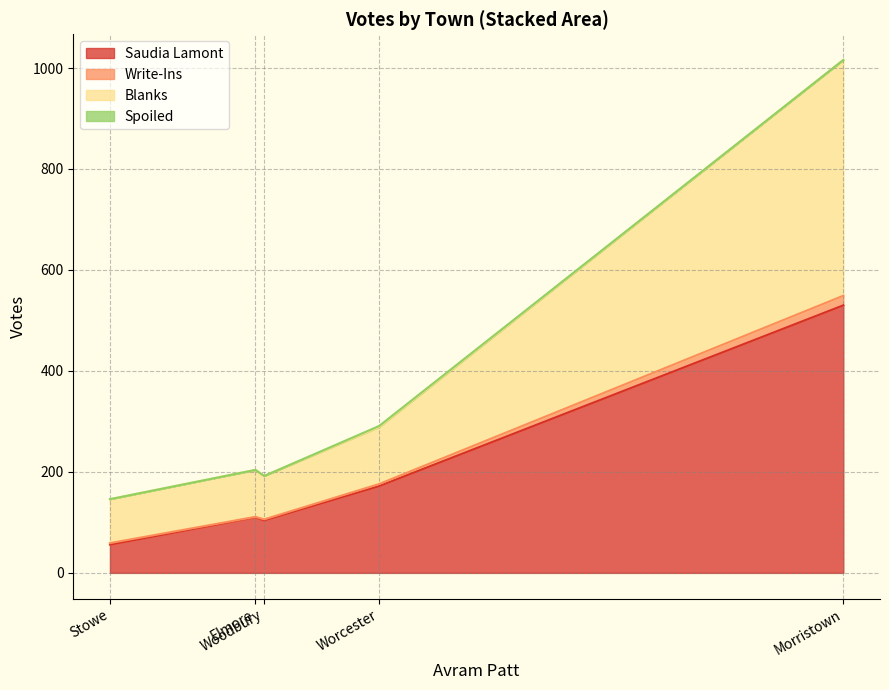

Which series changed the most between Morristown and Worcester?

Saudia Lamont